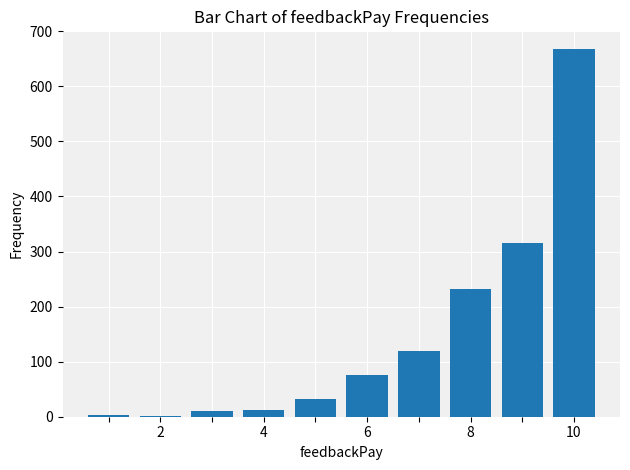

What is the greatest value displayed?

668